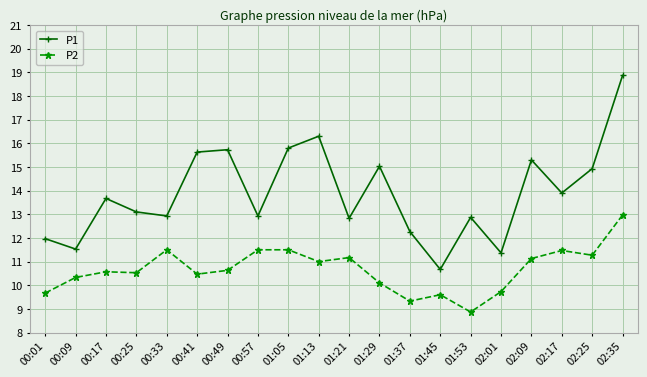

At which category does P1 reach its first local peak?

00:17